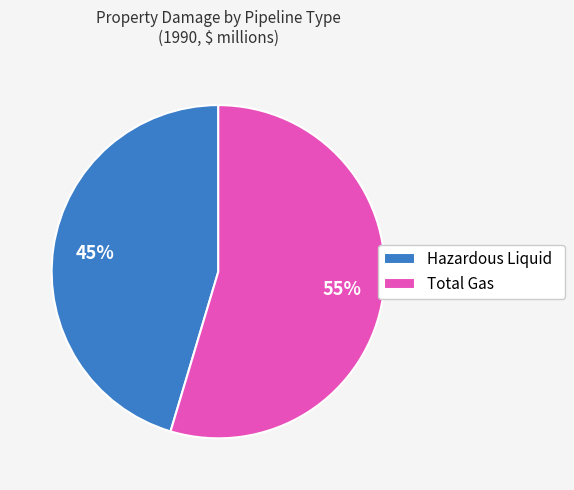

How many slices are in this pie chart?

2